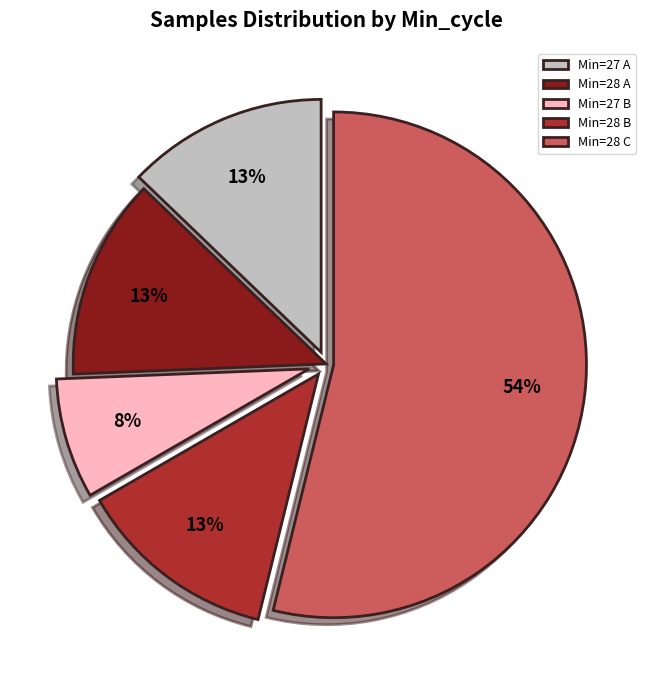

Is there any slice that represents more than half of the pie?

Yes